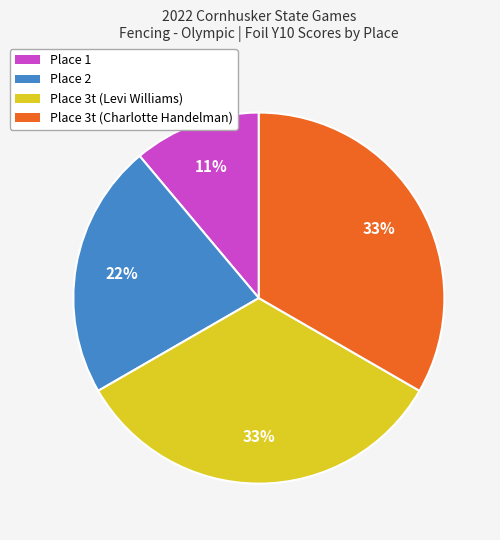

Is there a majority slice in this chart?

No